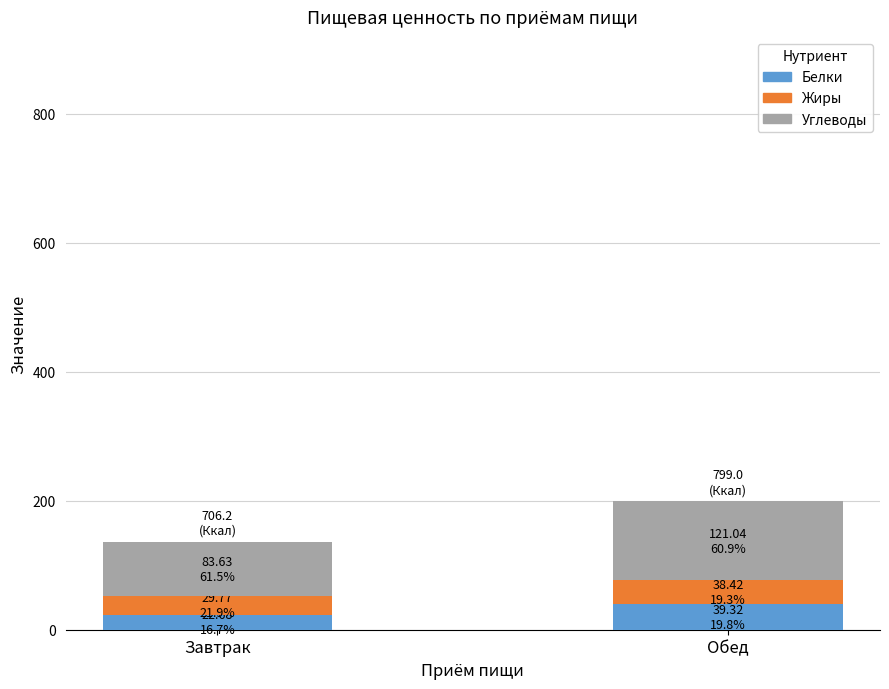

At which category is the sum across all series the highest?

Обед